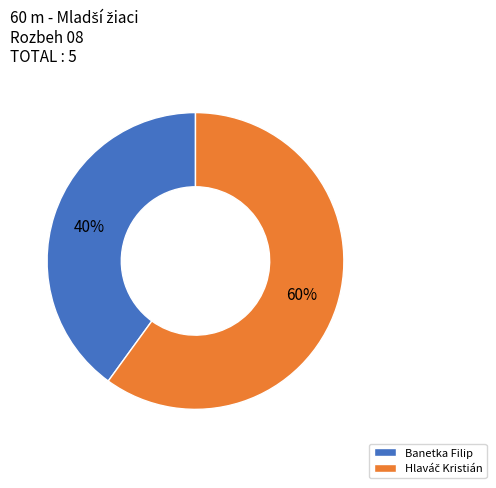

To the nearest percent, what is the average slice percentage?

50%